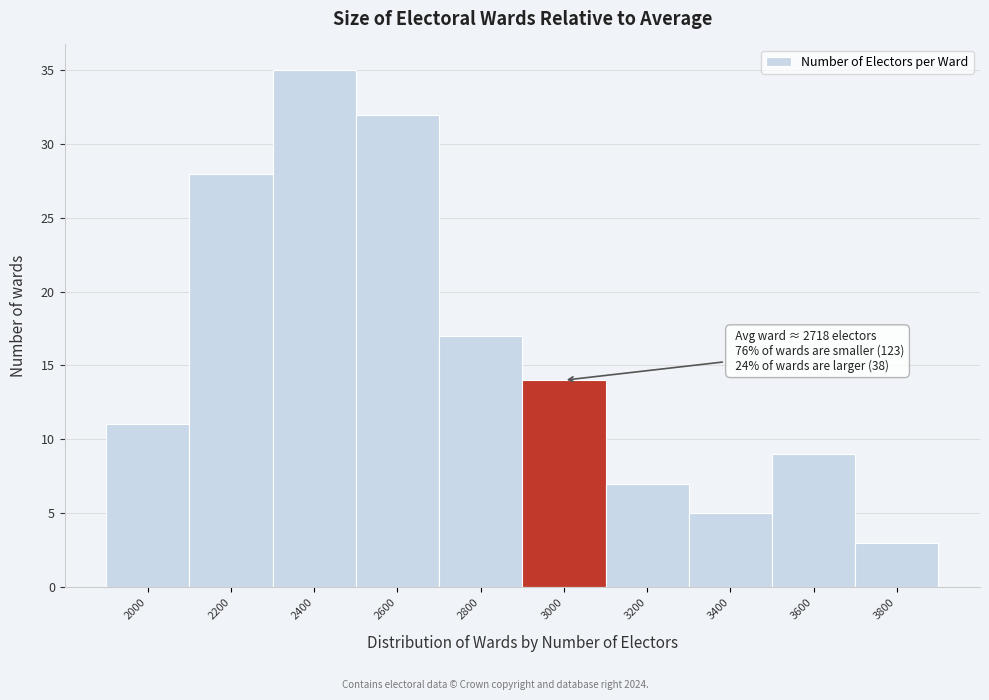

Reading left to right, list all the values displayed in this chart.

2000=11	2200=28	2400=35	2600=32	2800=17	3000=14	3200=7	3400=5	3600=9	3800=3